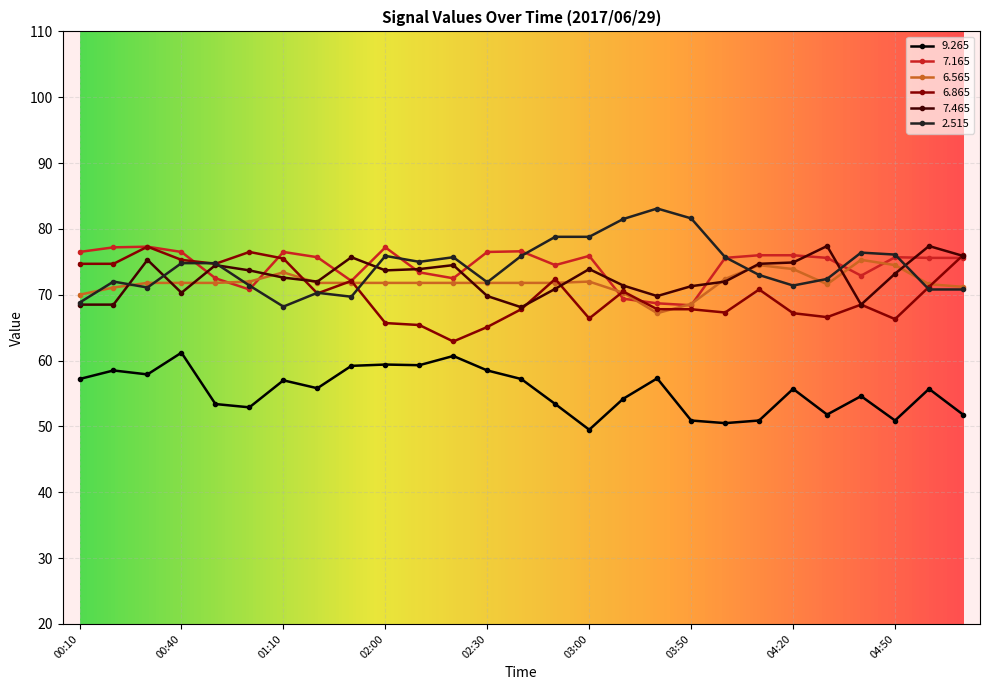

True or false: 7.465 has more than 0 interior local peaks.

True